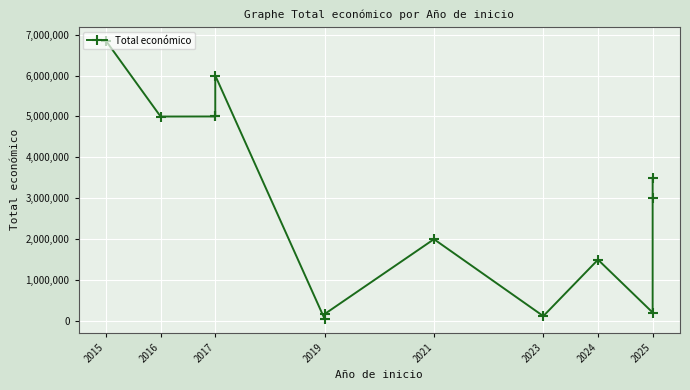

What is the smallest value displayed?

50000